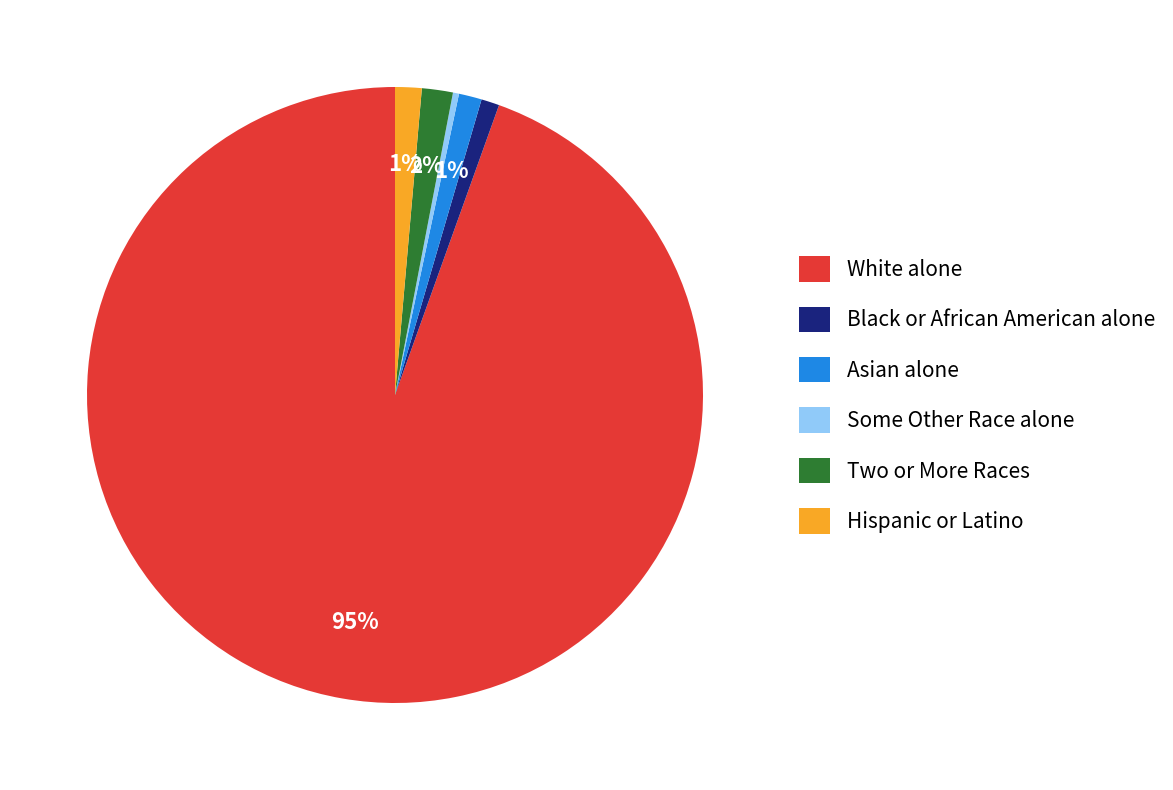

To the nearest percent, what is the average slice percentage?

17%